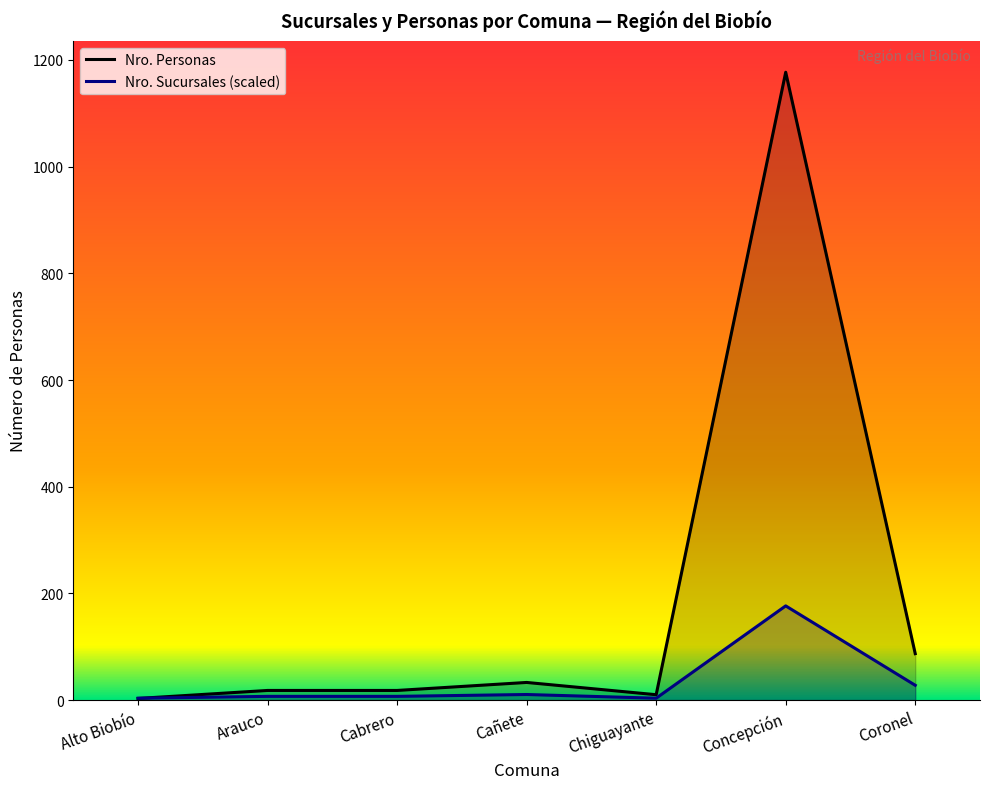

Which series changed the most between Cañete and Coronel?

Nro. Personas